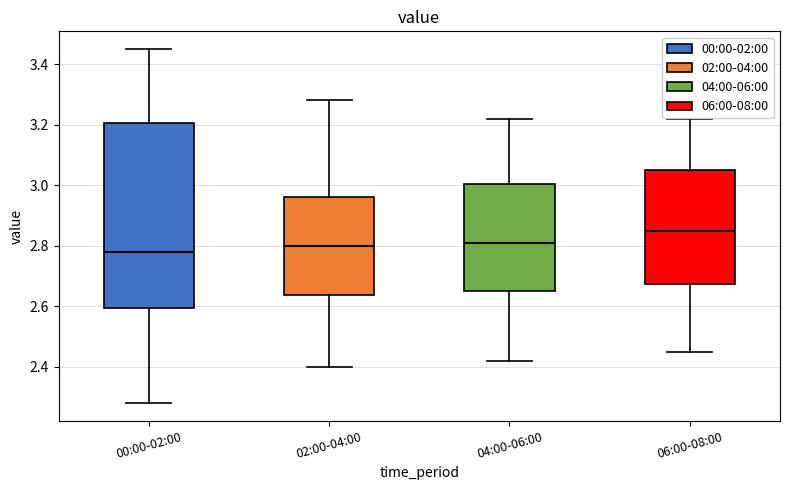

Reading left to right, transcribe this box plot: for each box, give where its median line is, the range the box spans, and where its two whiskers end, as read against the y-axis. The values are not printed on the chart, so give them approximately, as read against the axis.

00:00-02:00: median 2.78, box 2.60 to 3.20, whiskers 2.28 to 3.46
02:00-04:00: median 2.80, box 2.64 to 2.96, whiskers 2.40 to 3.28
04:00-06:00: median 2.82, box 2.66 to 3.00, whiskers 2.42 to 3.22
06:00-08:00: median 2.86, box 2.68 to 3.06, whiskers 2.46 to 3.22